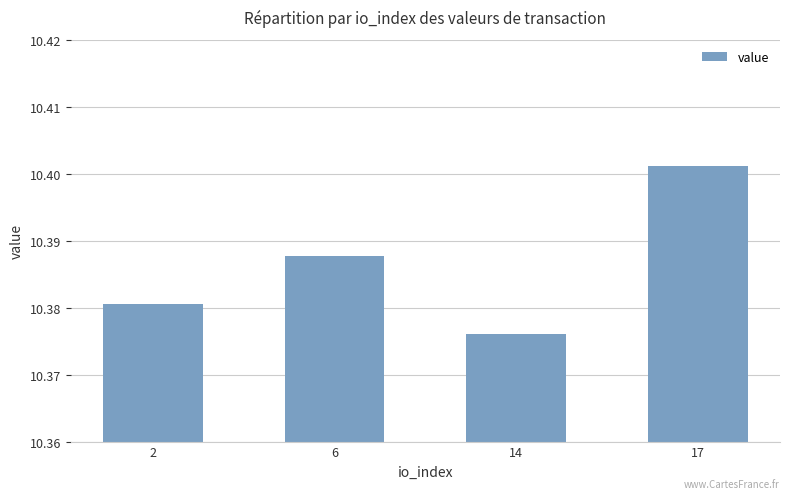

List the labels in order of value, smallest first.

14, 2, 6, 17